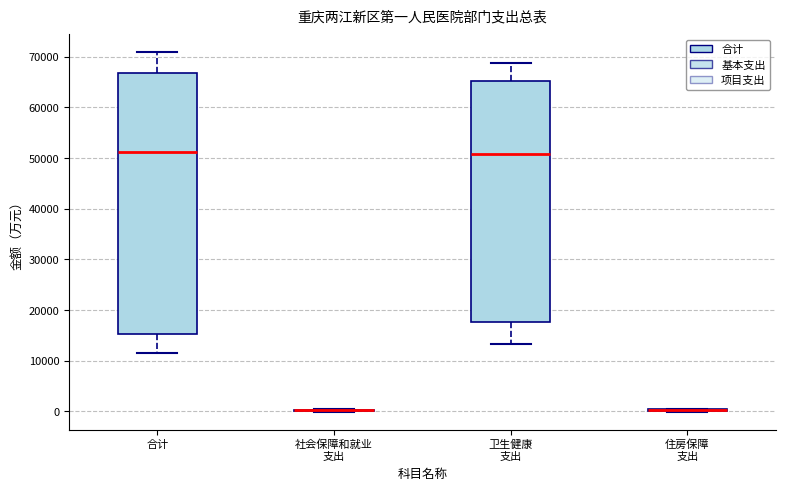

Reading left to right, transcribe this box plot: for each box, give where its median line is, the range the box spans, and where its two whiskers end, as read against the y-axis. The values are not printed on the chart, so give them approximately, as read against the axis.

合计: median 51000, box 15000 to 67000, whiskers 12000 to 71000
社会保障和就业 支出: box collapsed to a line at 0, whiskers 0 to 0
卫生健康 支出: median 51000, box 18000 to 65000, whiskers 13000 to 69000
住房保障 支出: box collapsed to a line at 0, whiskers 0 to 0